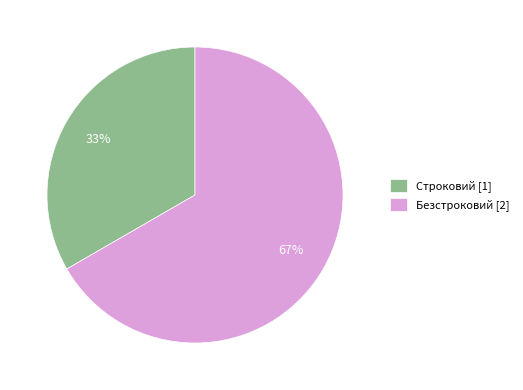

Which has a higher value, Строковий [1] or Безстроковий [2]?

Безстроковий [2]